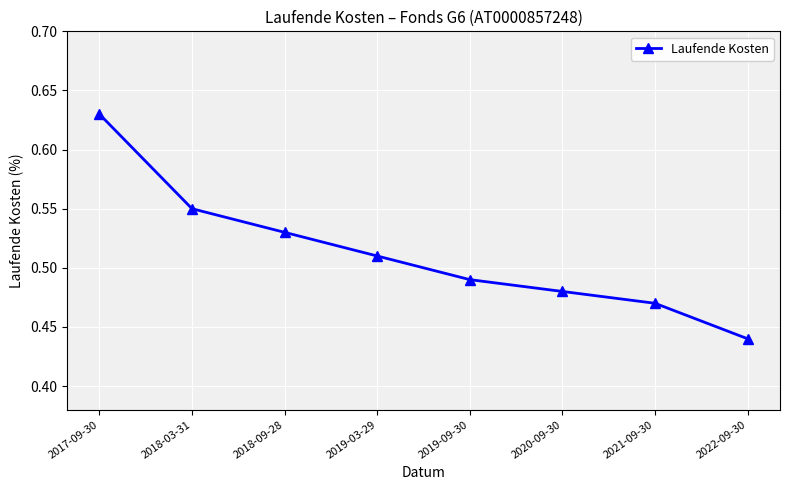

Which label corresponds to the smallest value in the chart?

2022-09-30